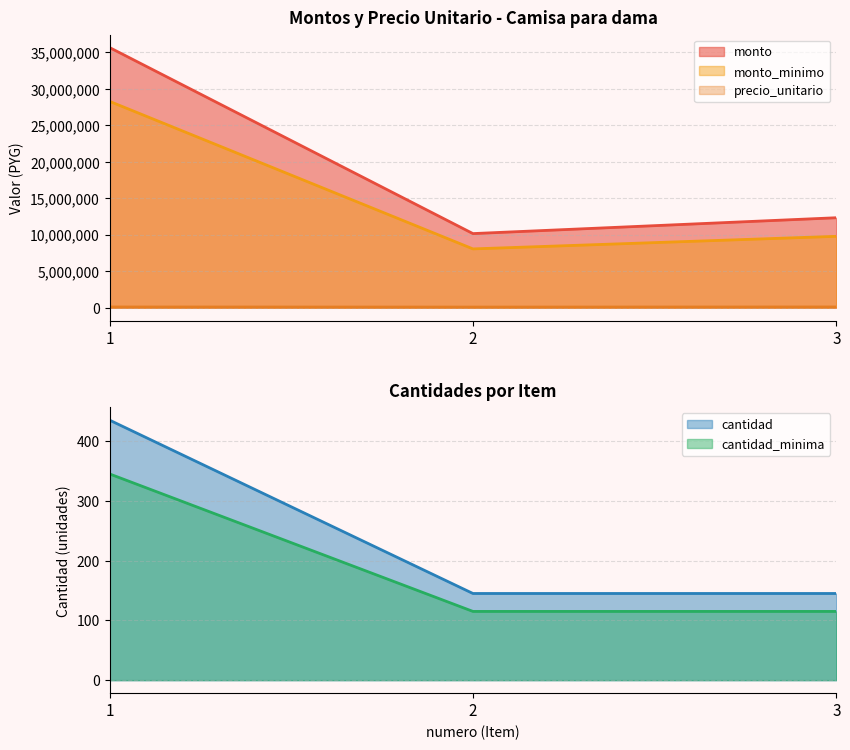

The value of cantidad at 1 is 601. True or false?

False